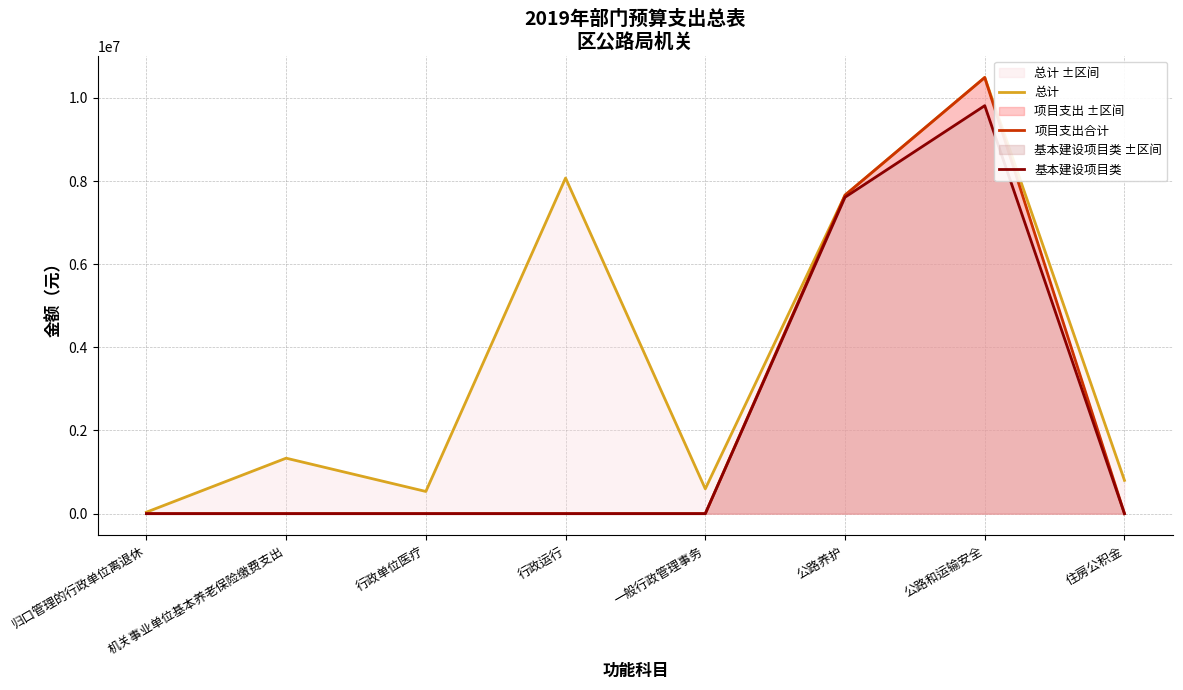

What is the difference between the 总计 values at 归口管理的行政单位离退休 and 公路和运输安全?

10454124.0